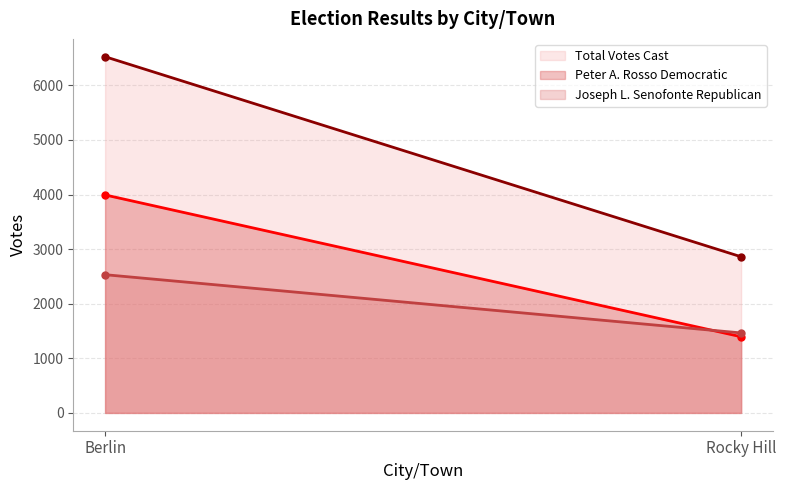

What is the difference between the Peter A. Rosso Democratic values at Rocky Hill and Berlin?

2598